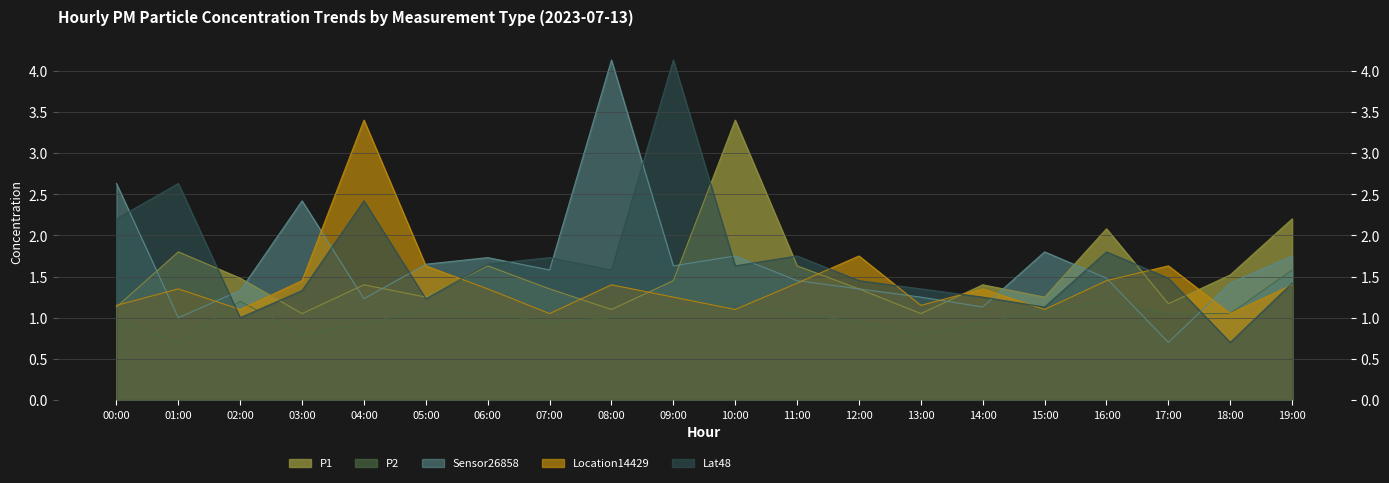

True or false: Sensor26858 and P2 cross at least once.

True